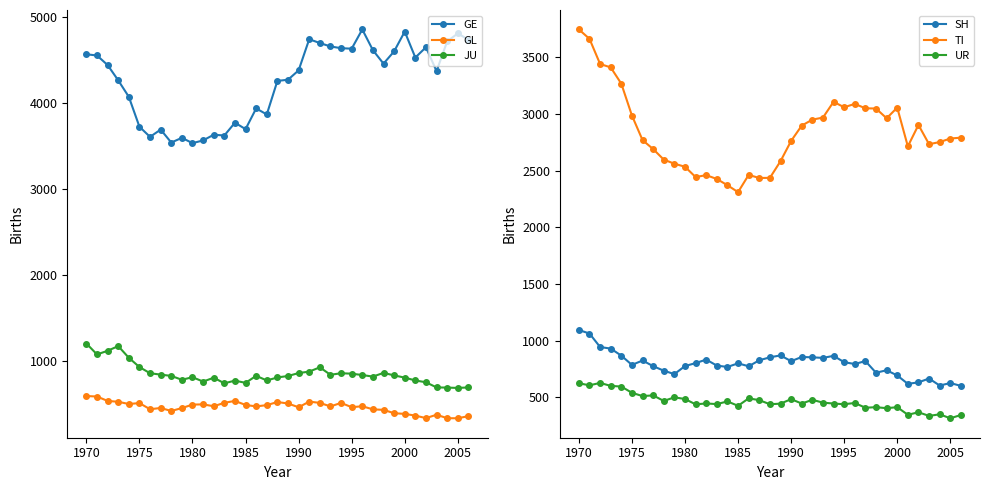

What is the difference between the second highest and minimum values in the JU series?

487